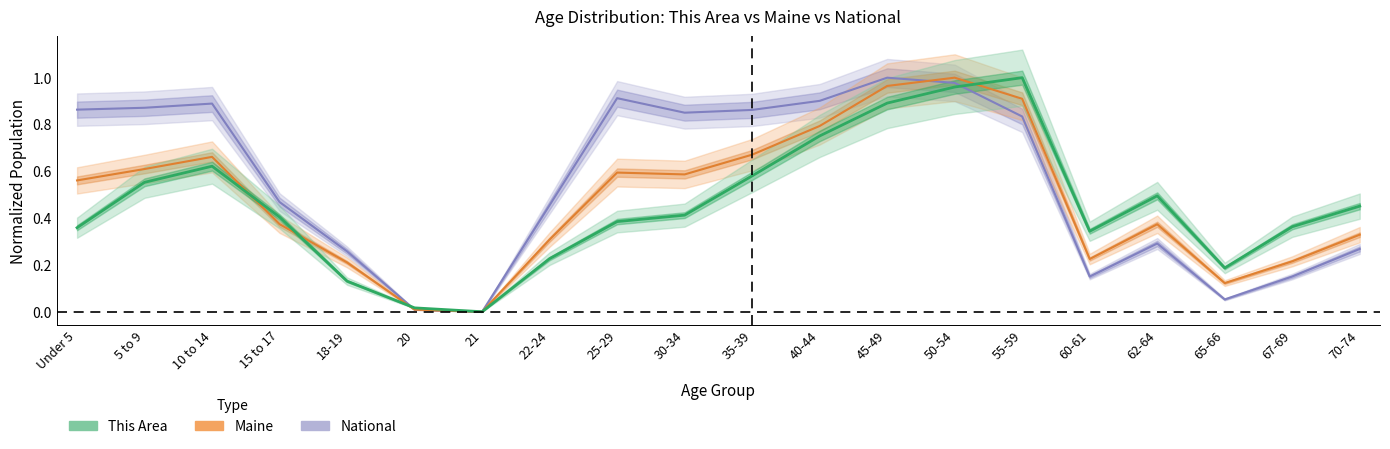

At how many categories does at least one series exceed 0?

19